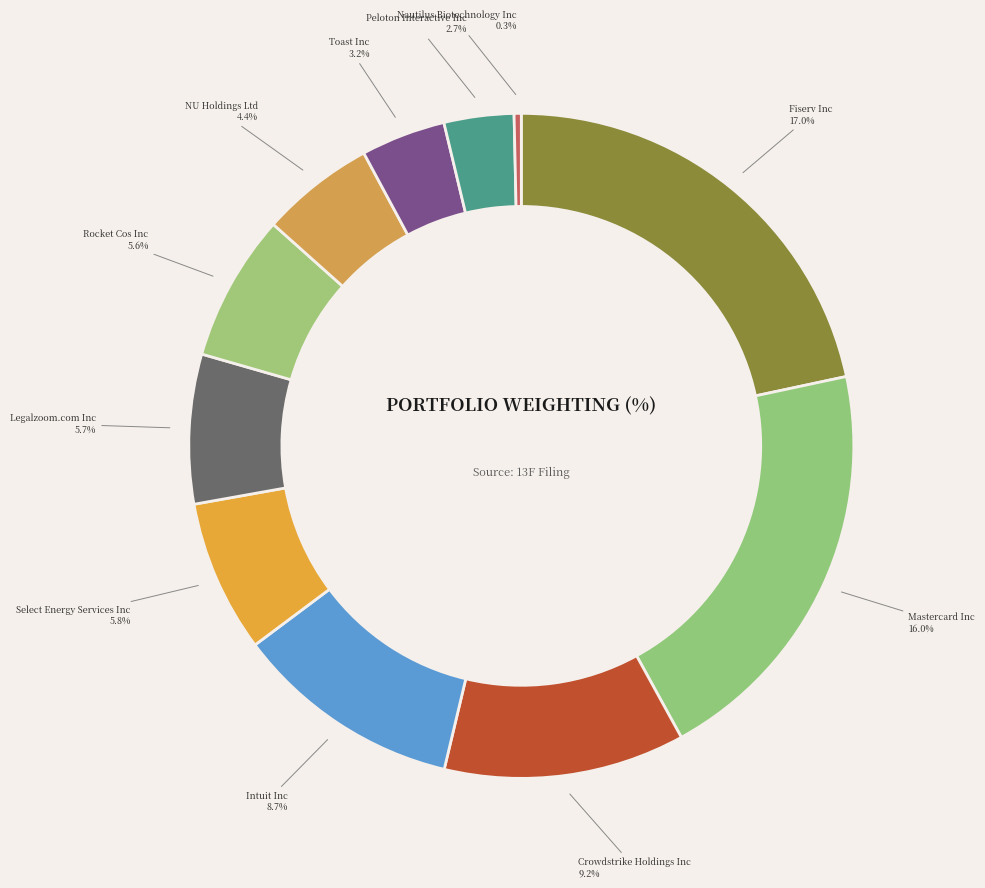

Is there any slice that represents more than half of the pie?

No